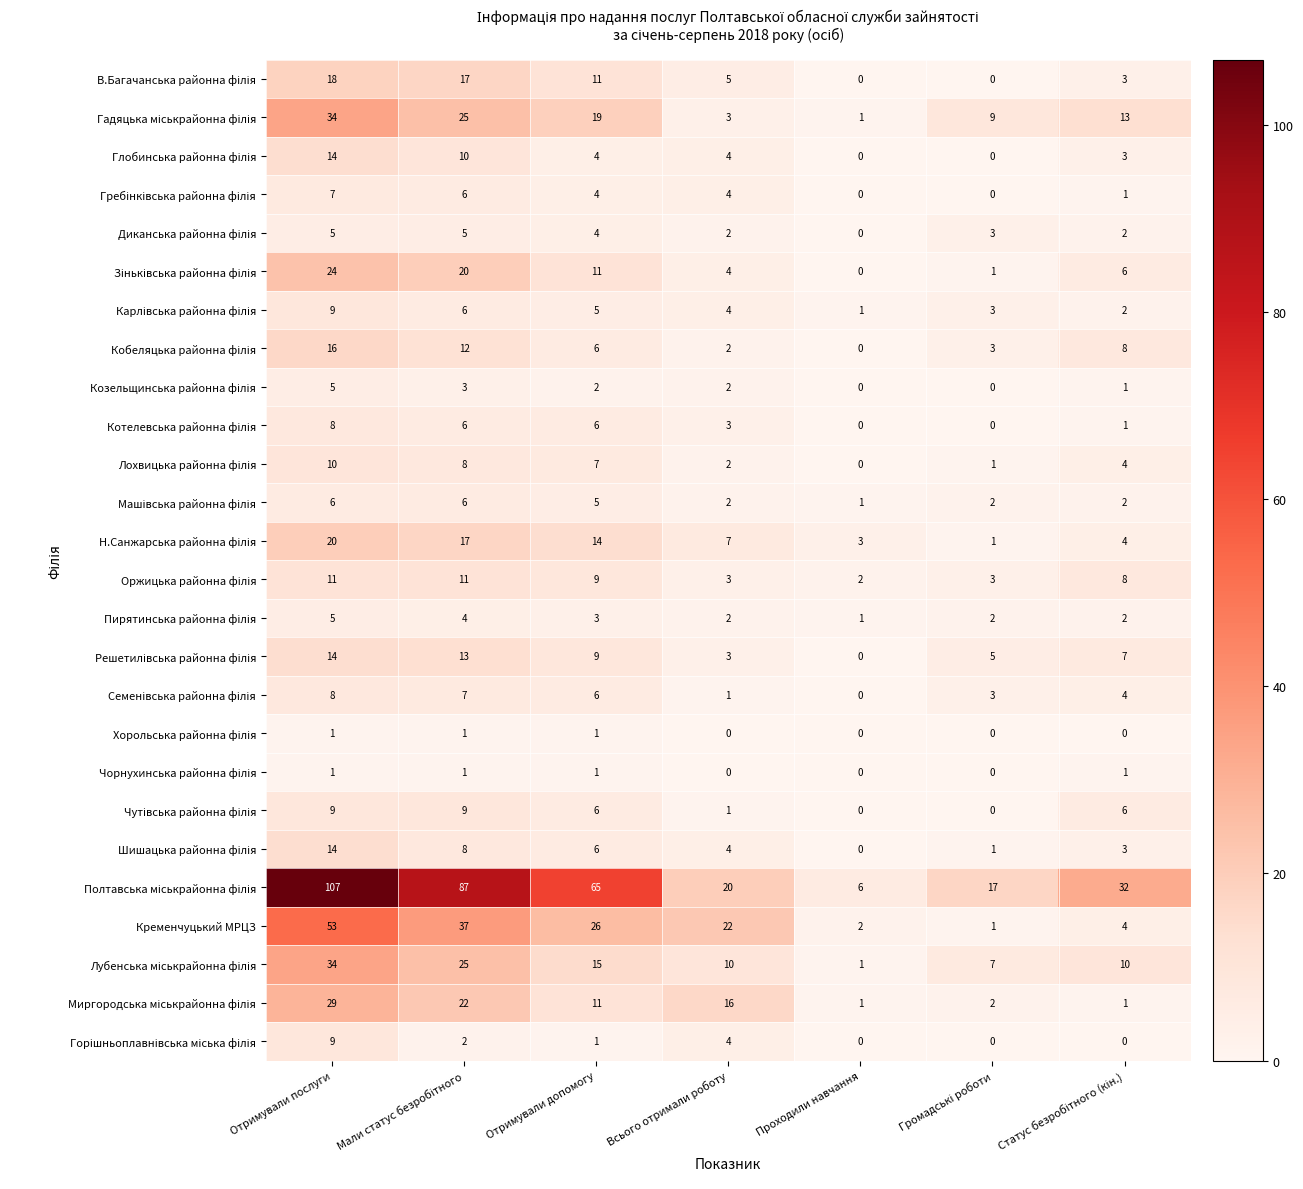

At how many categories does at least one series exceed 3?

7